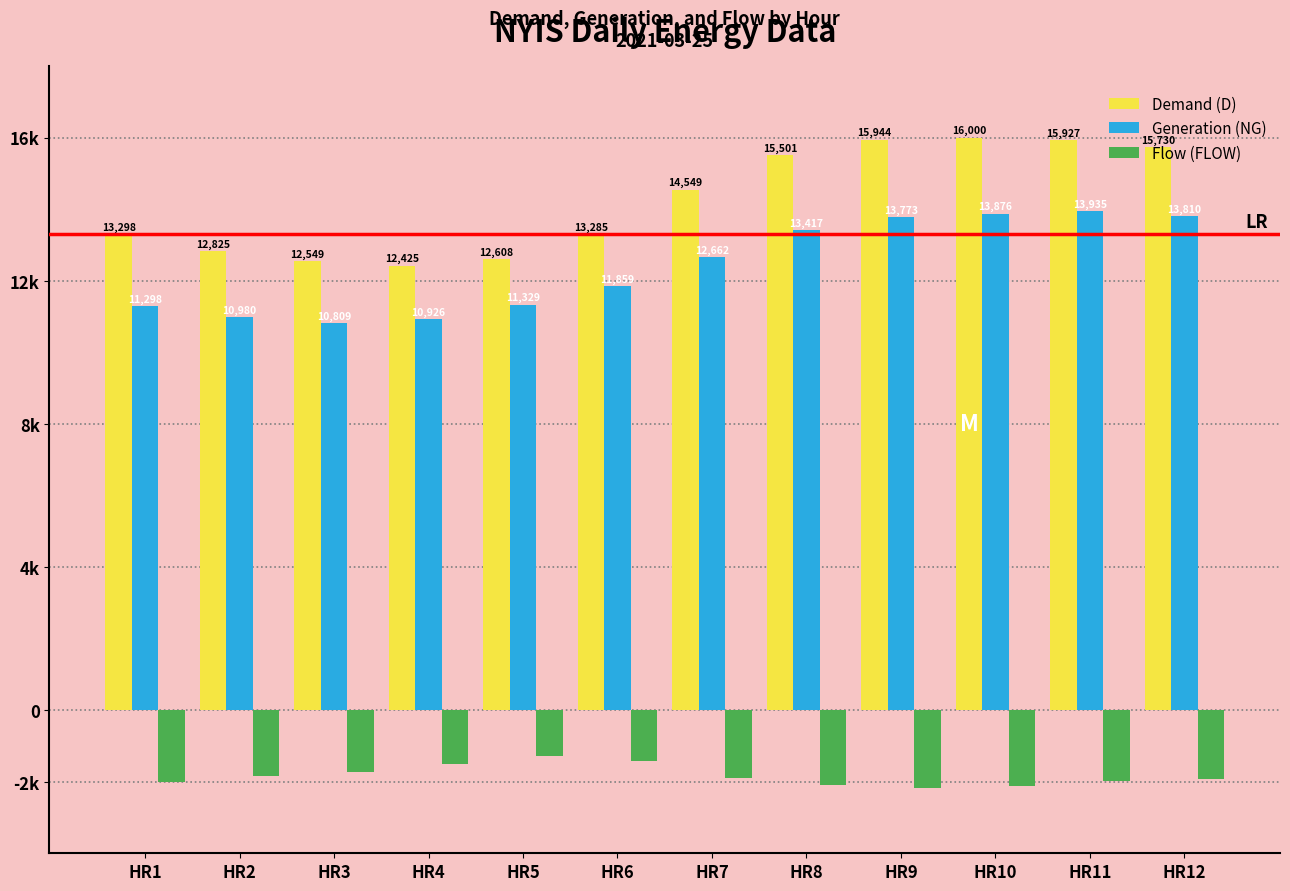

What value does the Flow (FLOW) series have at HR2, to the nearest 10?

-1840